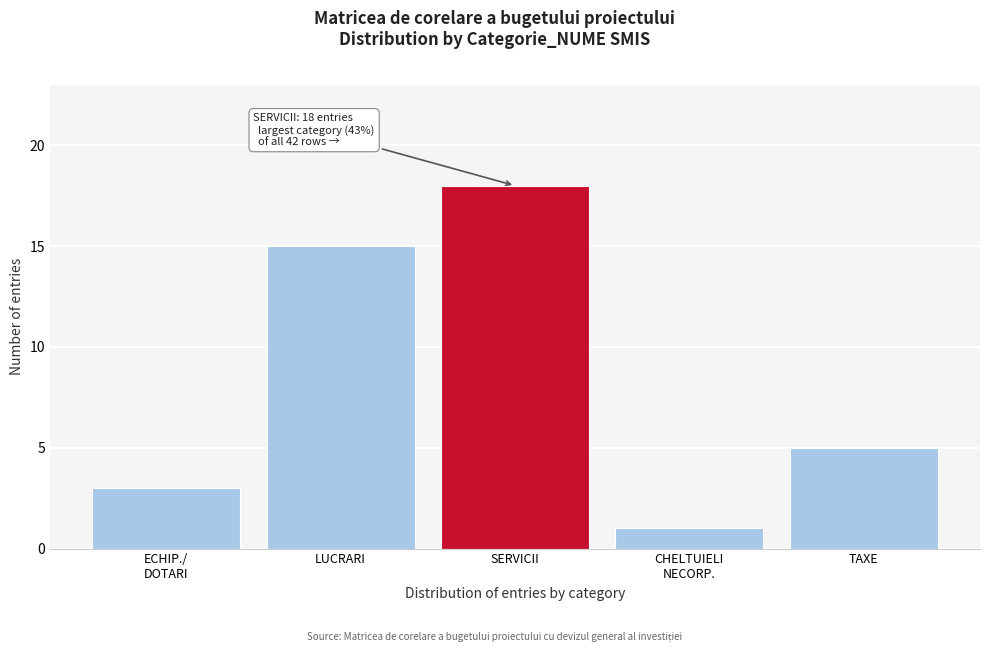

Reading left to right, transcribe all the data shown in this chart.

3	15	18	1	5